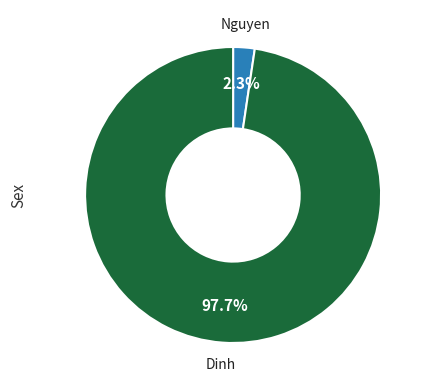

To the nearest percent, what is the difference between the largest and smallest slice percentages?

95%